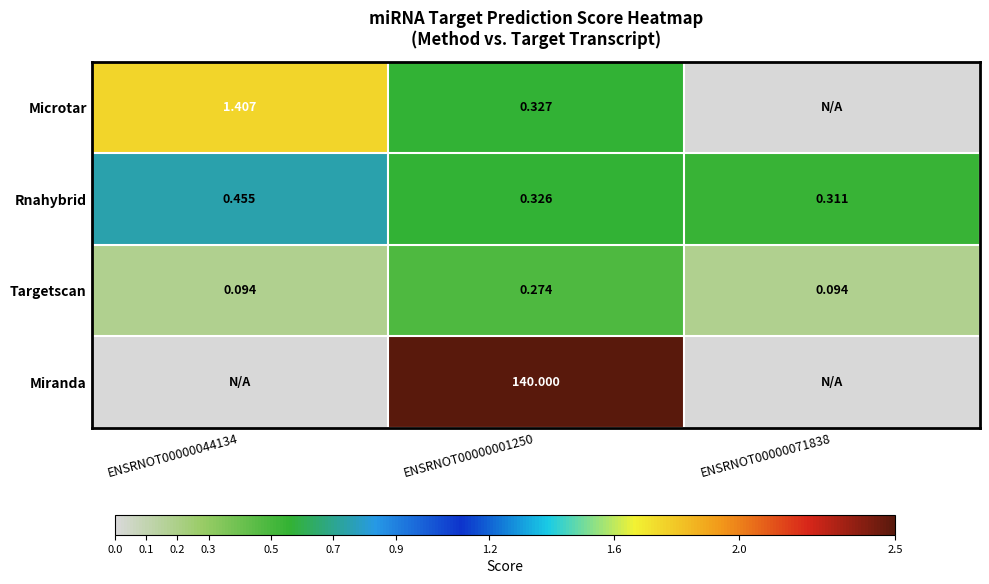

Rank the series at ENSRNOT00000001250 from lowest to highest value.

Targetscan, Rnahybrid, Microtar, Miranda